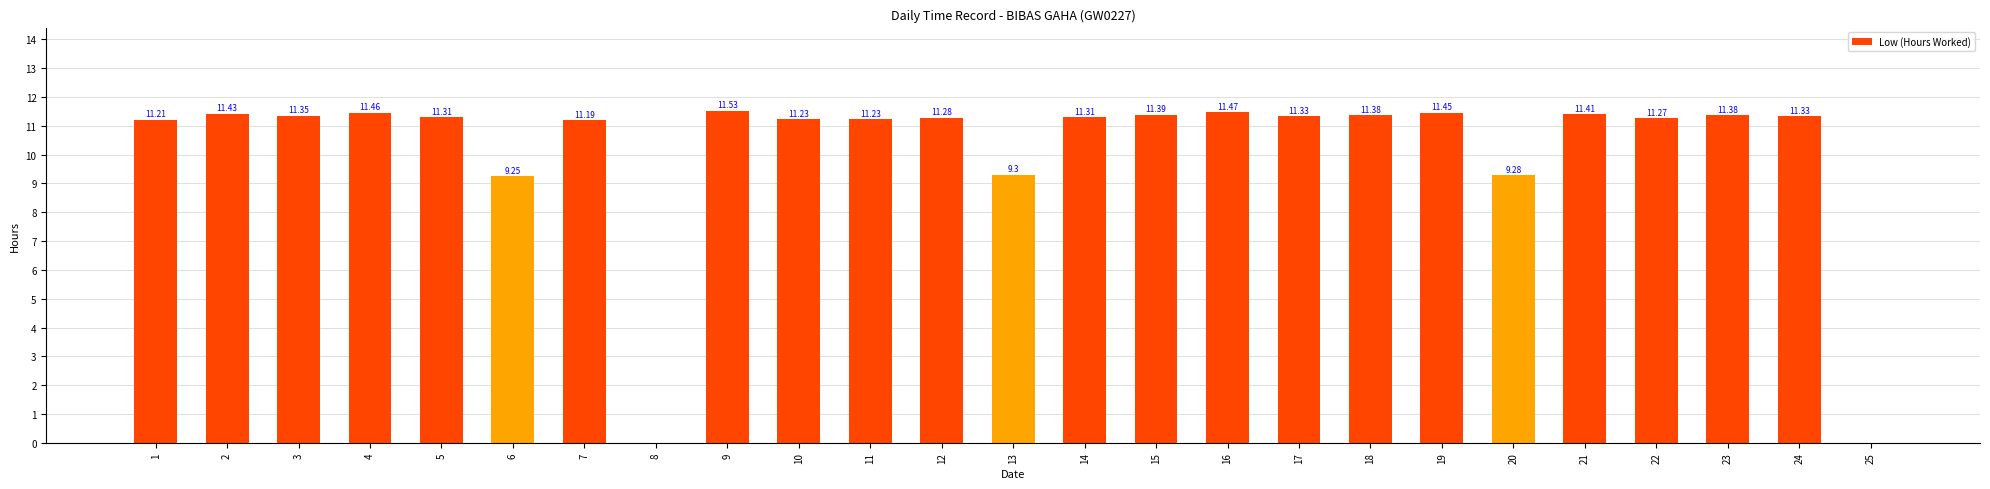

What is the change in value from 7 to 18?

+0.2